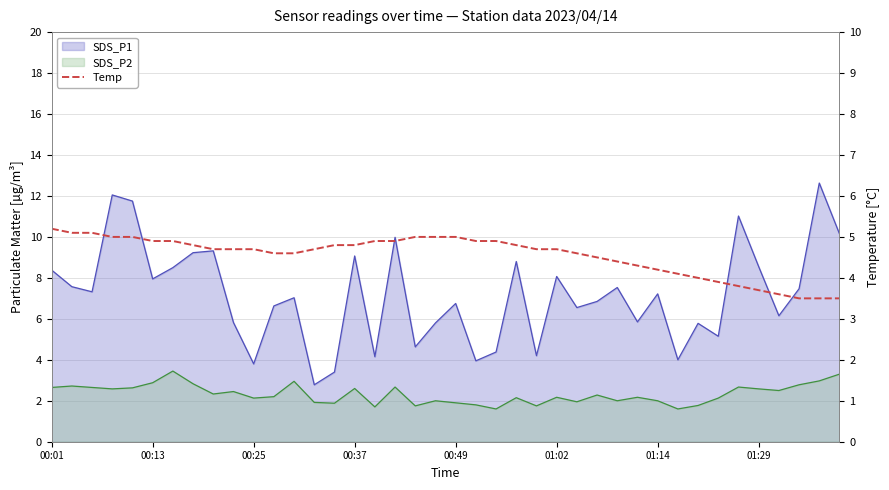

Count the number of values greater than 4.

32